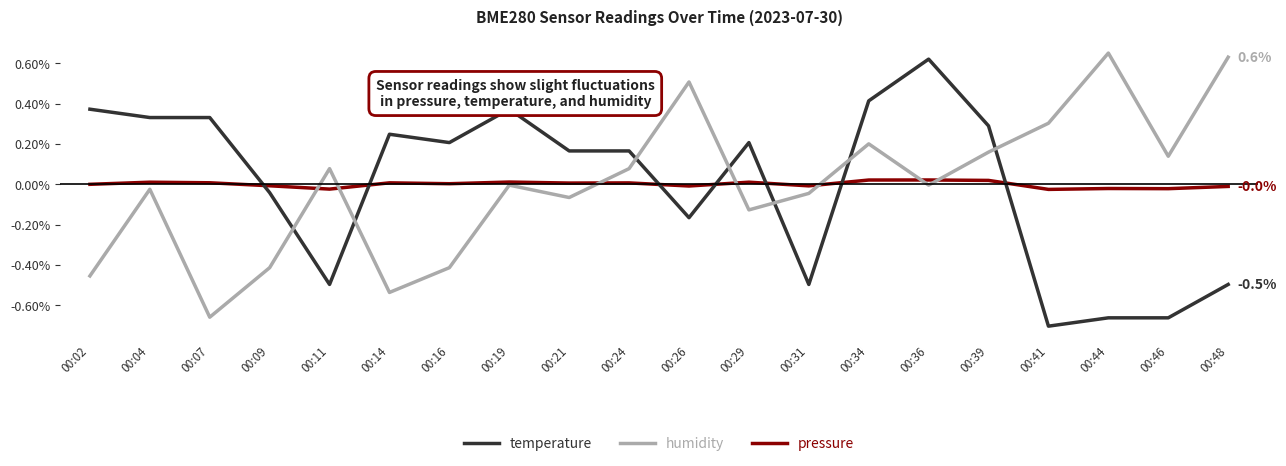

Which series ends up on top after the final intersection of pressure and humidity?

humidity